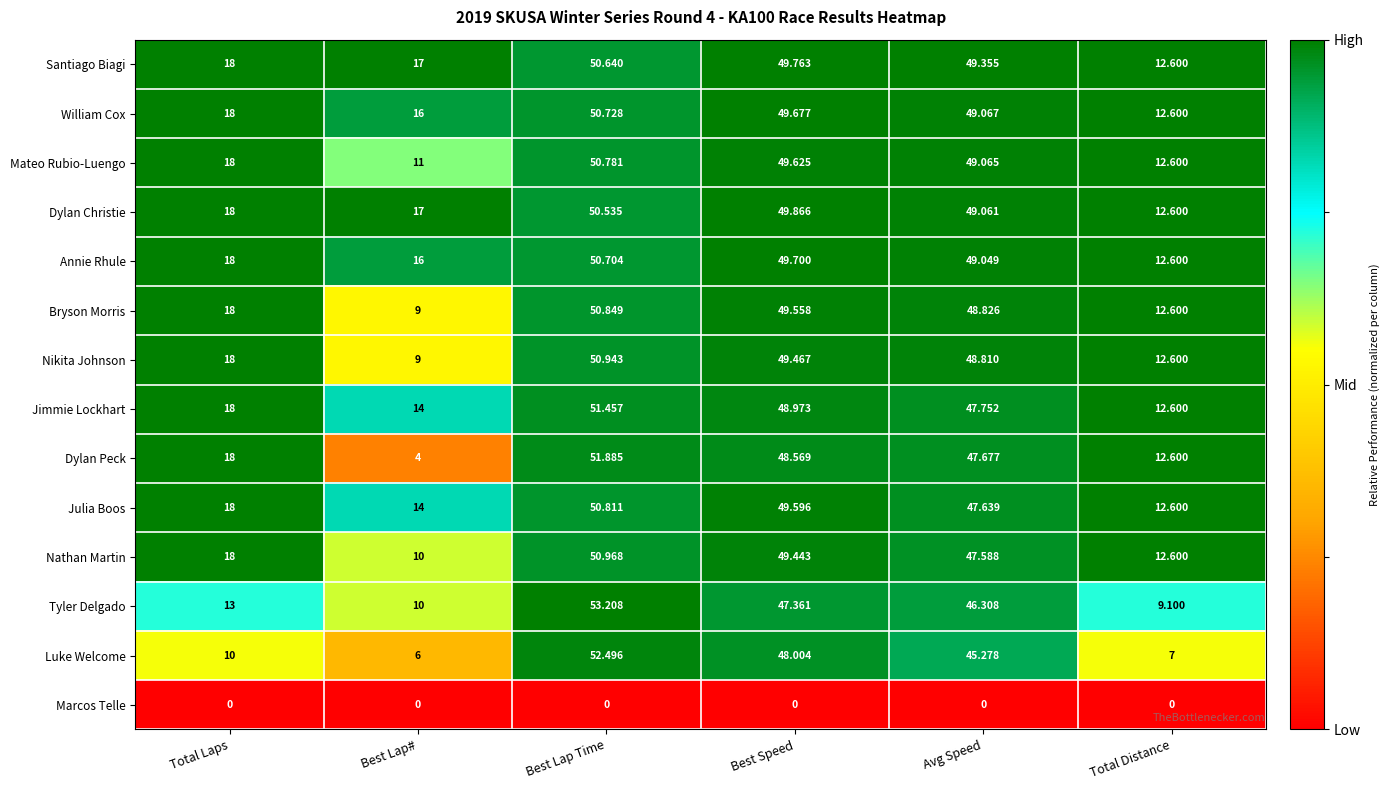

Which series has the largest range (max minus min)?

Dylan Peck